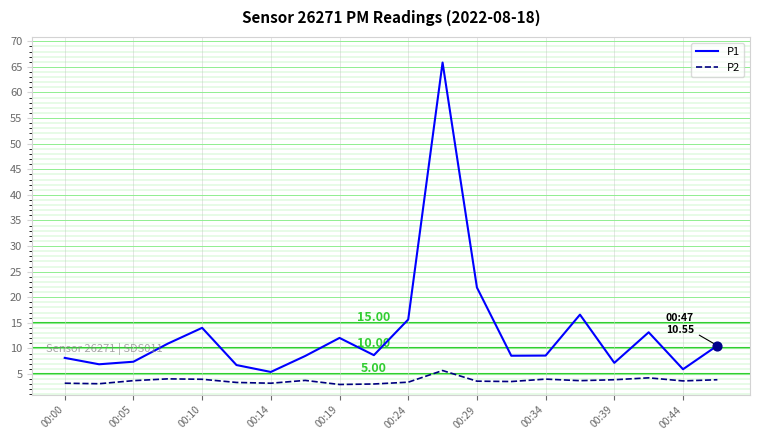

Which series has the largest range (max minus min)?

P1